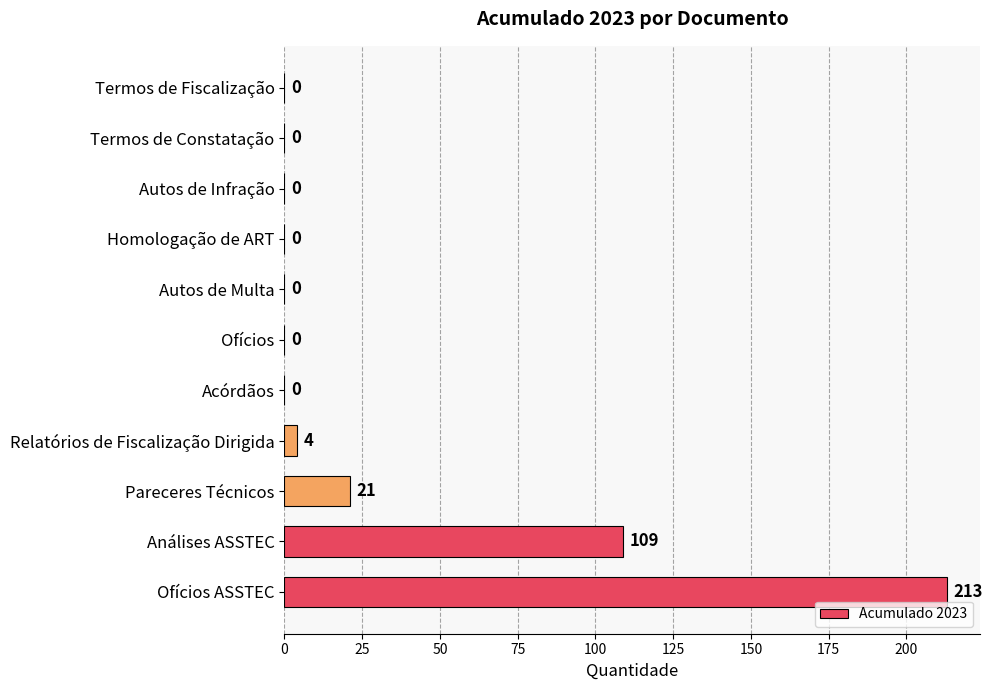

What is the change in value from Homologação de ART to Análises ASSTEC?

+109